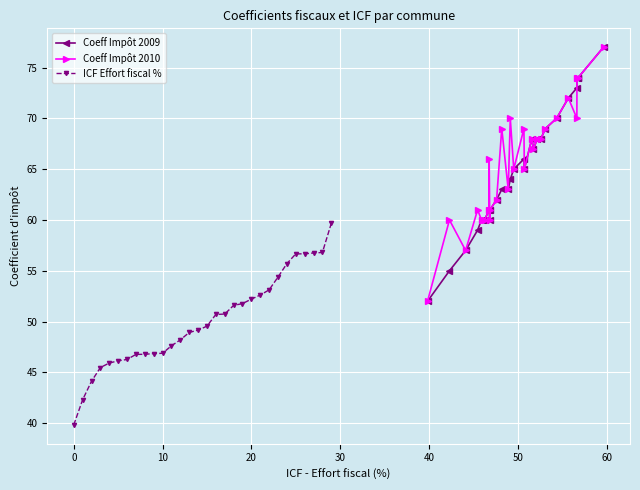

In Coeff Impôt 2010, how many points are higher than both neighbors (excluding endpoints)?

8